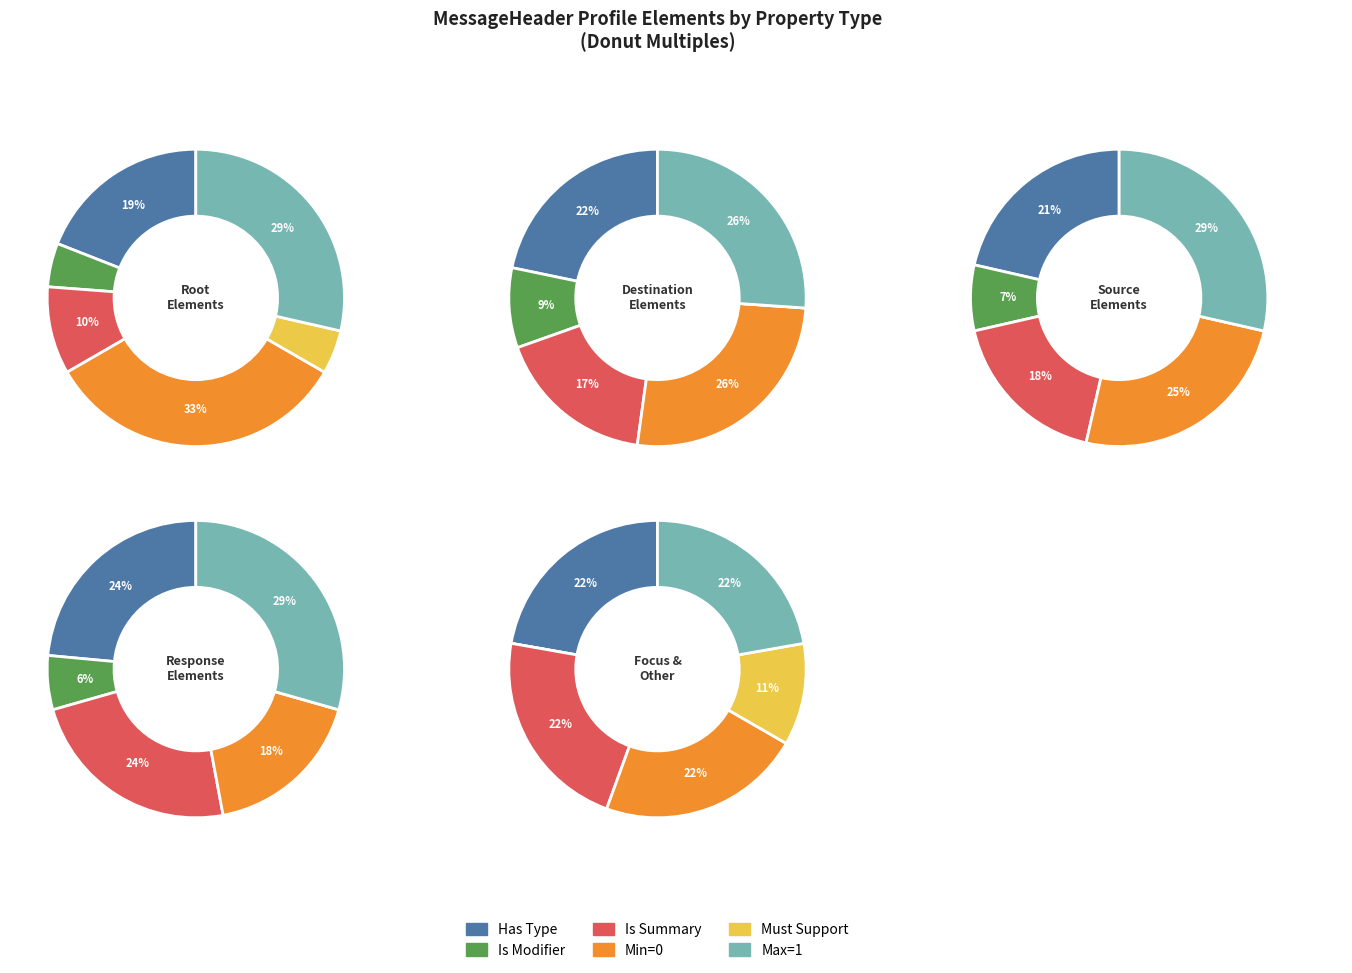

How many segments does this pie chart have?

5